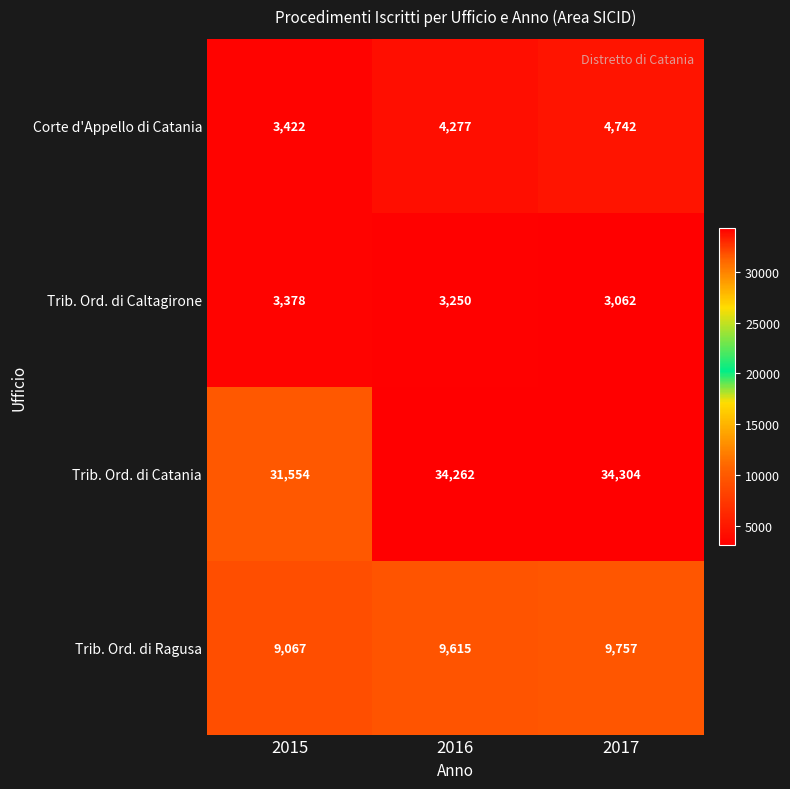

Reading right to left, list all the values displayed in this chart.

Corte d'Appello di Catania: 4742	4277	3422
Trib. Ord. di Caltagirone: 3062	3250	3378
Trib. Ord. di Catania: 34304	34262	31554
Trib. Ord. di Ragusa: 9757	9615	9067